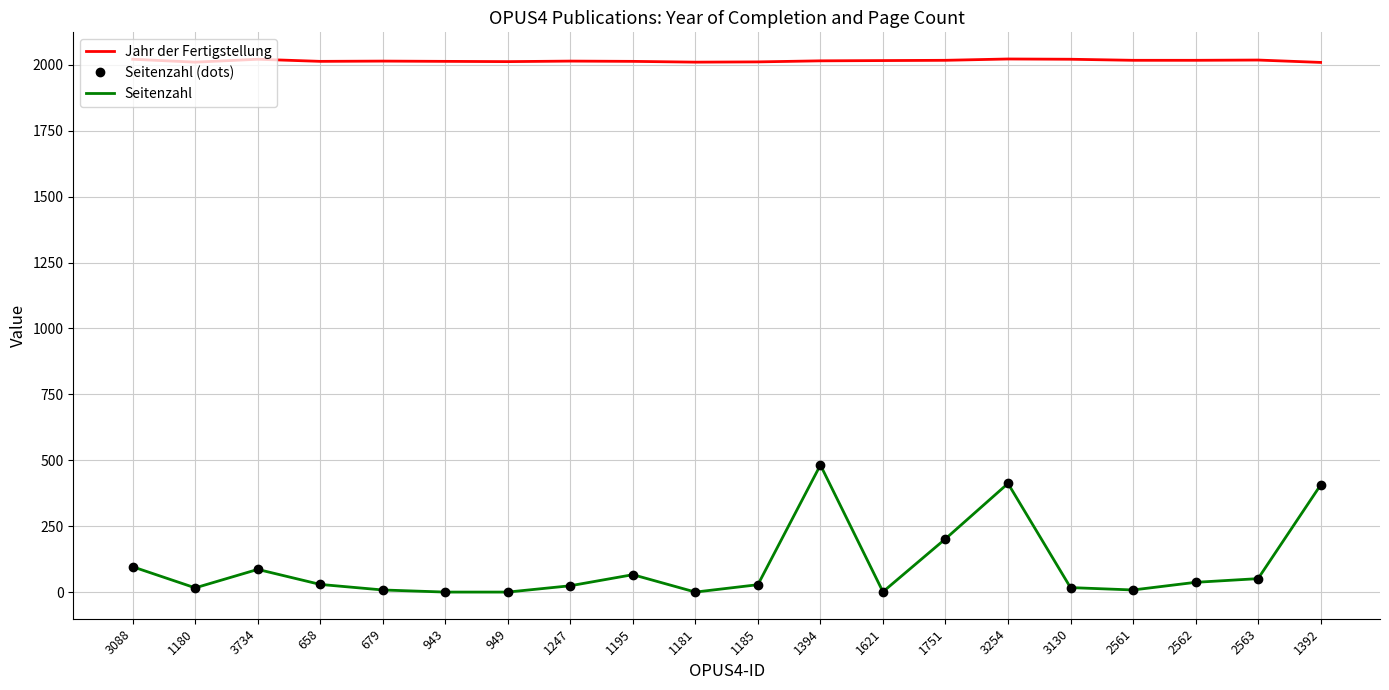

Where is the first local maximum for Seitenzahl?

3734